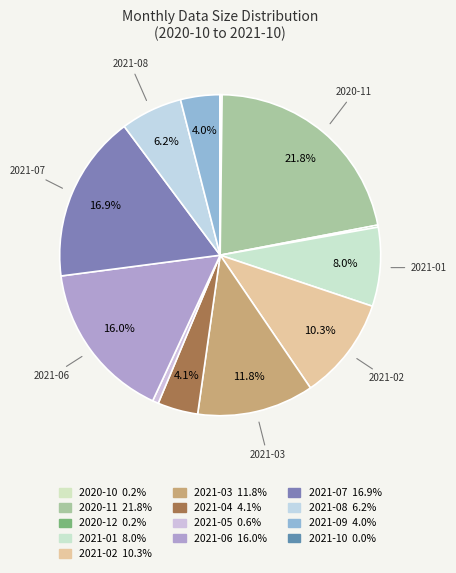

To the nearest percent, what is the combined percentage of 2020-12 and 2021-01?

8%